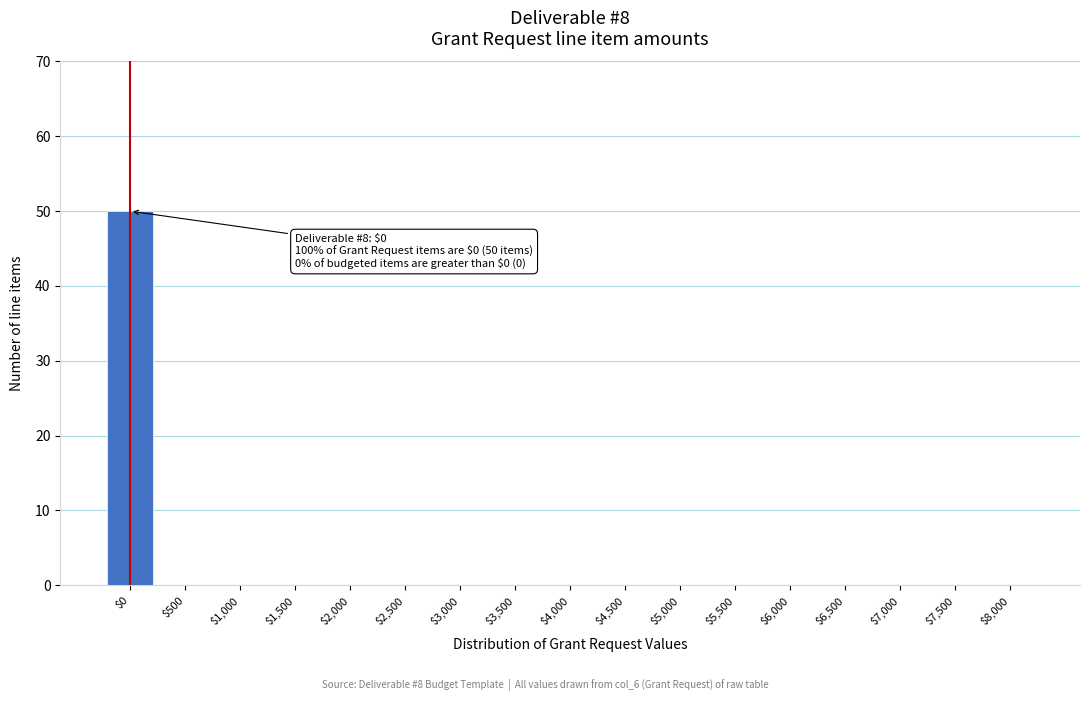

The value at $4,500 is 0. True or false?

True